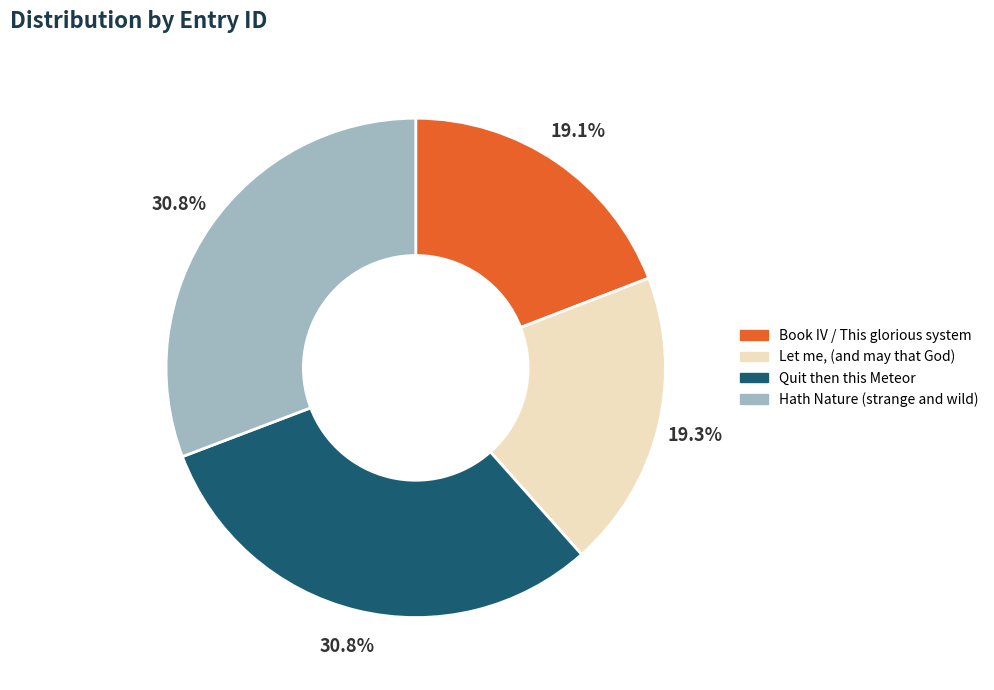

How many segments does this pie chart have?

4